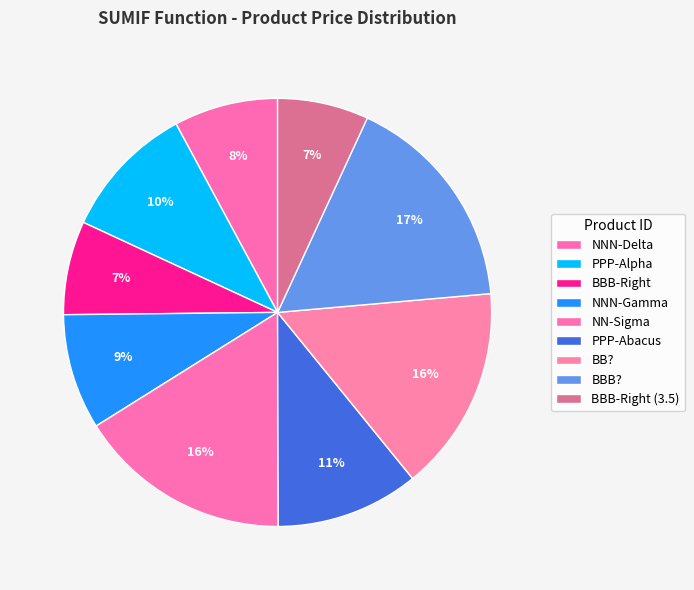

Count the number of slices in the pie.

9